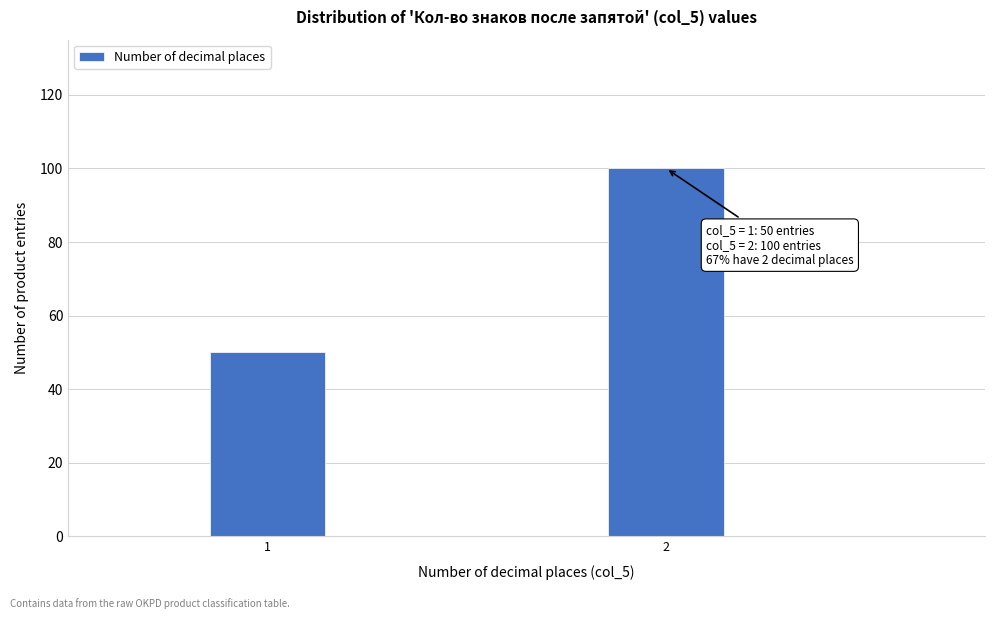

Reading right to left, what are all the values shown in this chart?

100	50